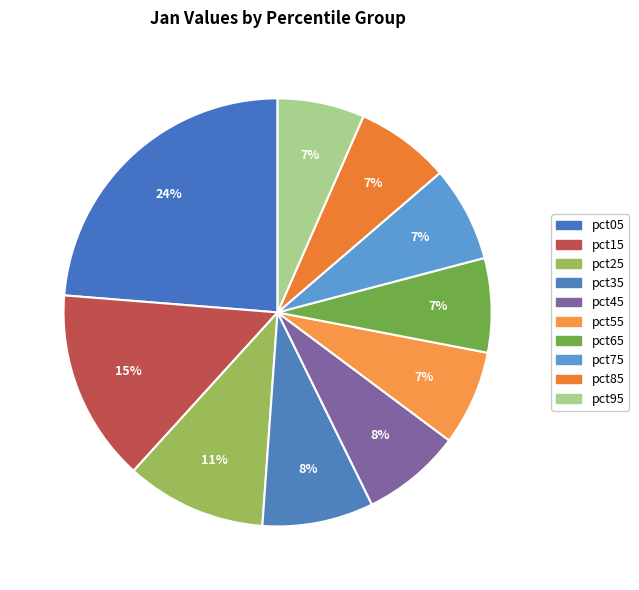

How many slices are in this pie chart?

10